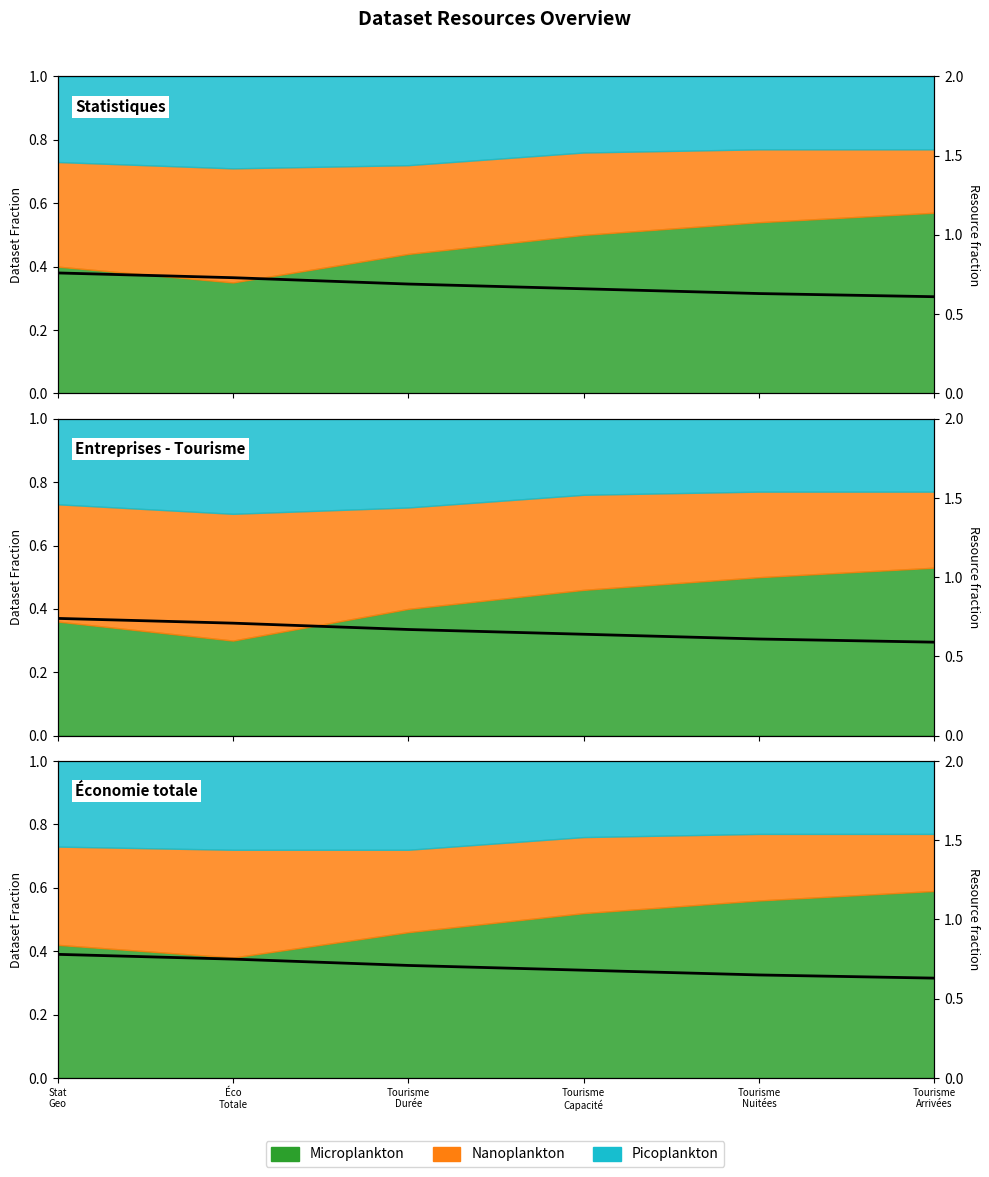

List the labels in order of value, smallest first.

Tourisme
Arrivées, Tourisme
Nuitées, Tourisme
Capacité, Tourisme
Durée, Éco
Totale, Stat
Geo